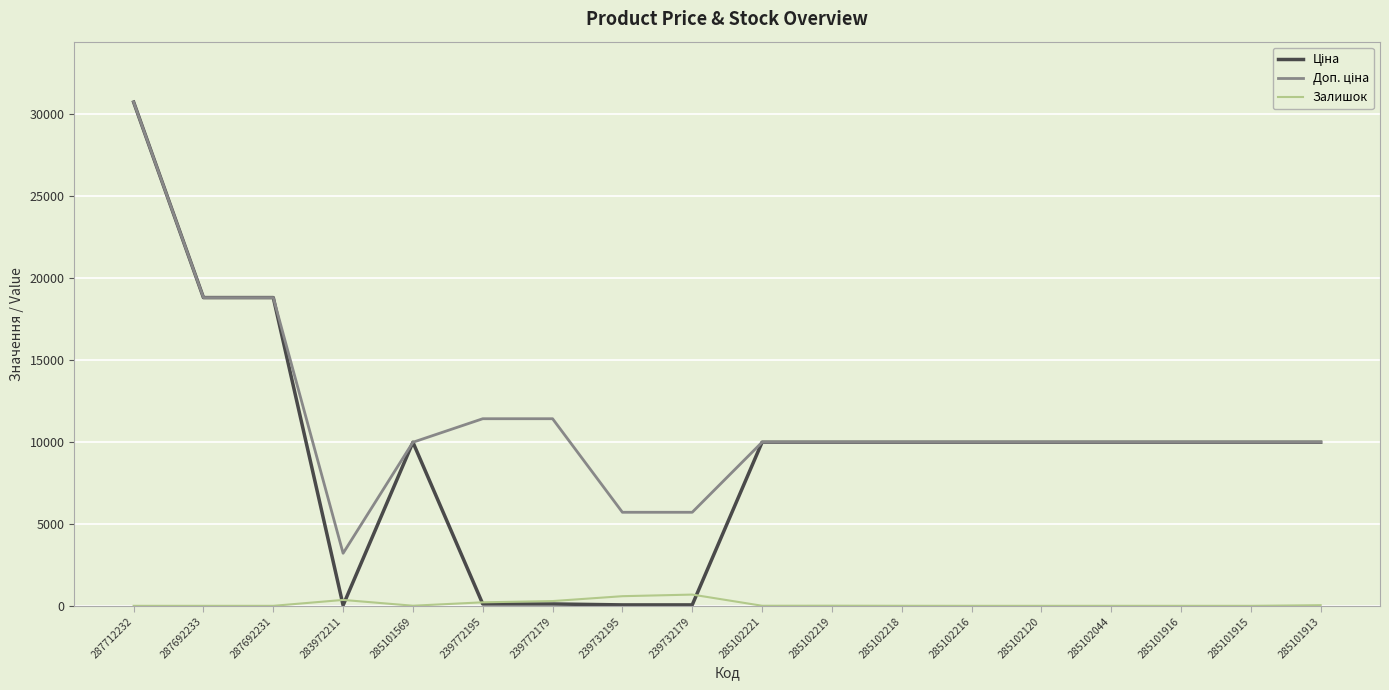

At which category is the sum across all series the highest?

287712232